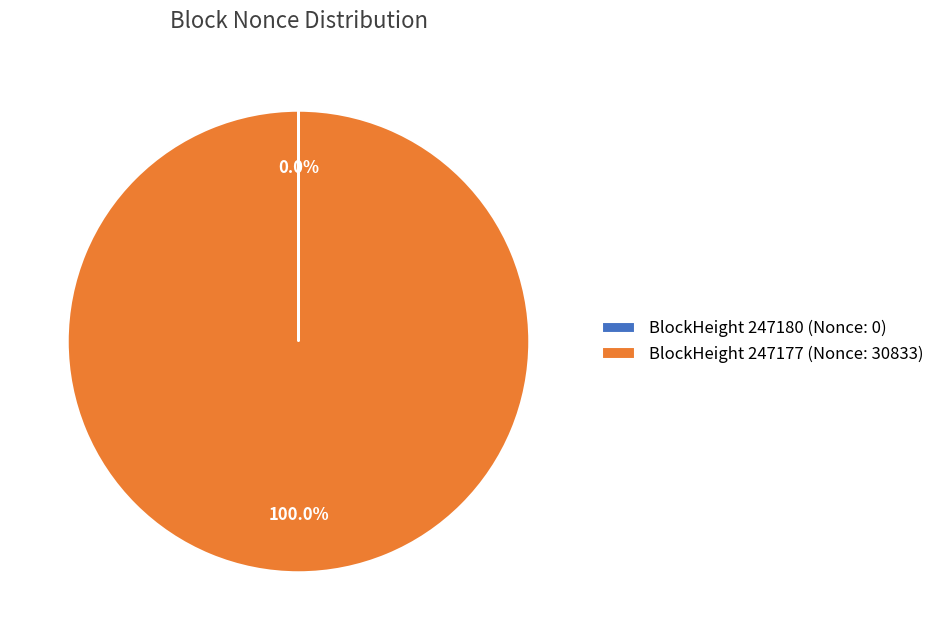

To the nearest percent, what is the average slice percentage?

50%